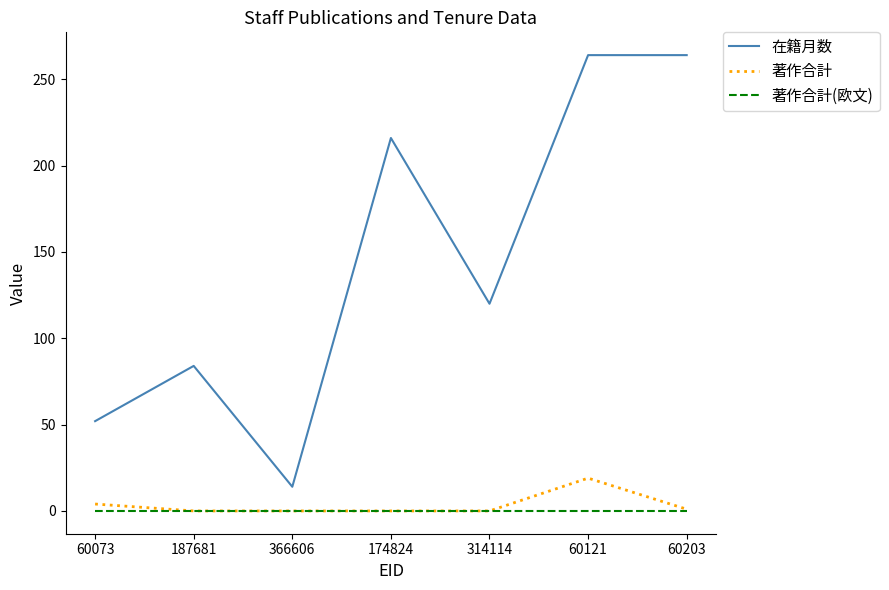

List the series in order of their peak value, lowest first.

著作合計(欧文), 著作合計, 在籍月数